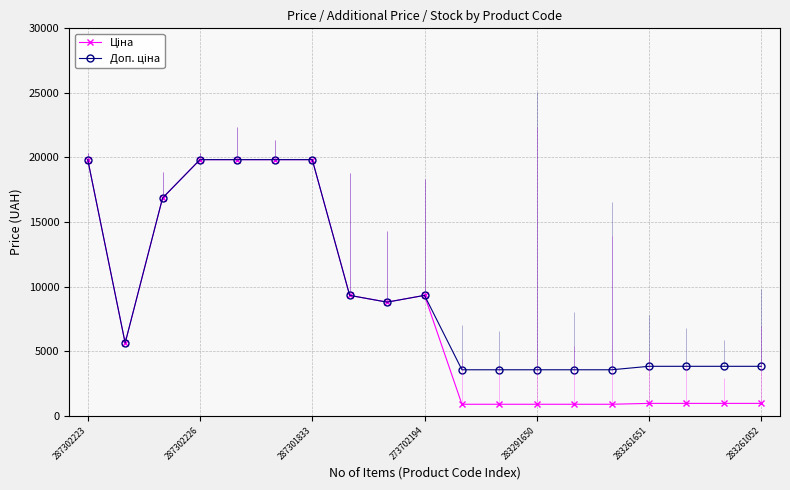

True or false: Доп. ціна has a value of 3559.7 at 14.

True